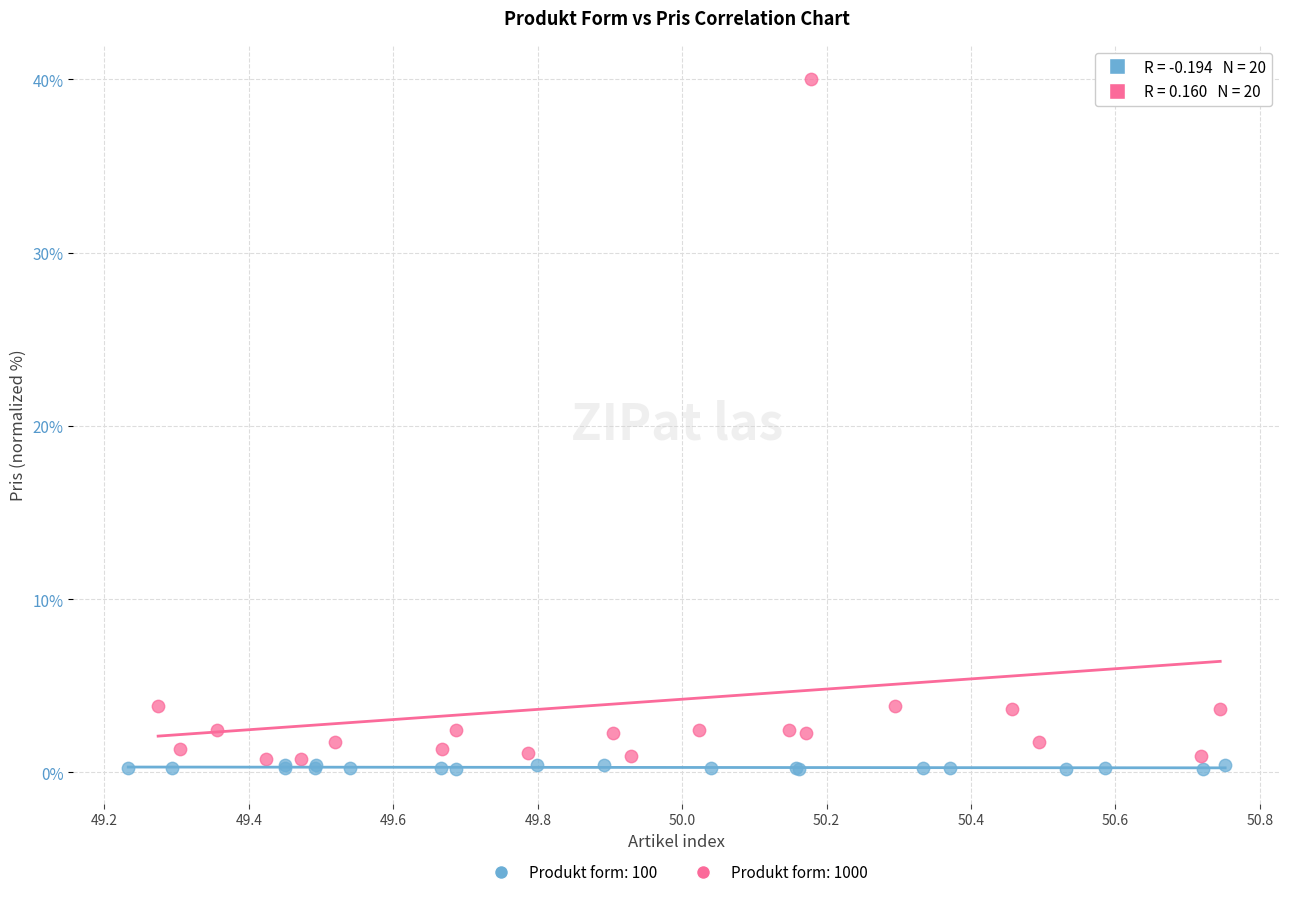

Which series contains the highest Y value?

Produkt form: 1000